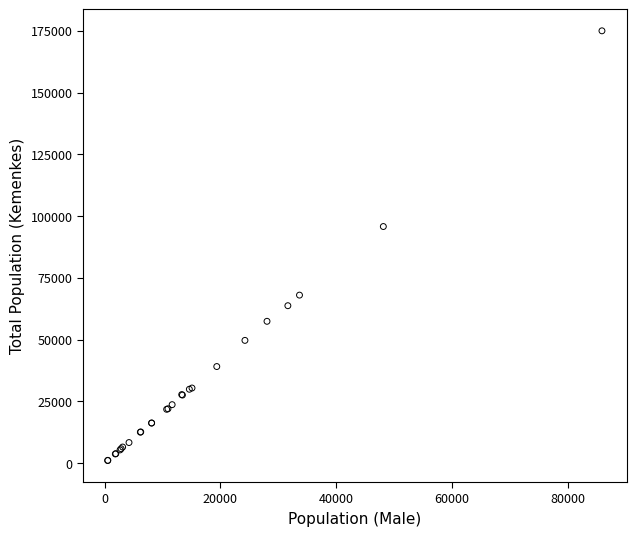

What Y value in the scatter plot is closest to 87998?

95755.7